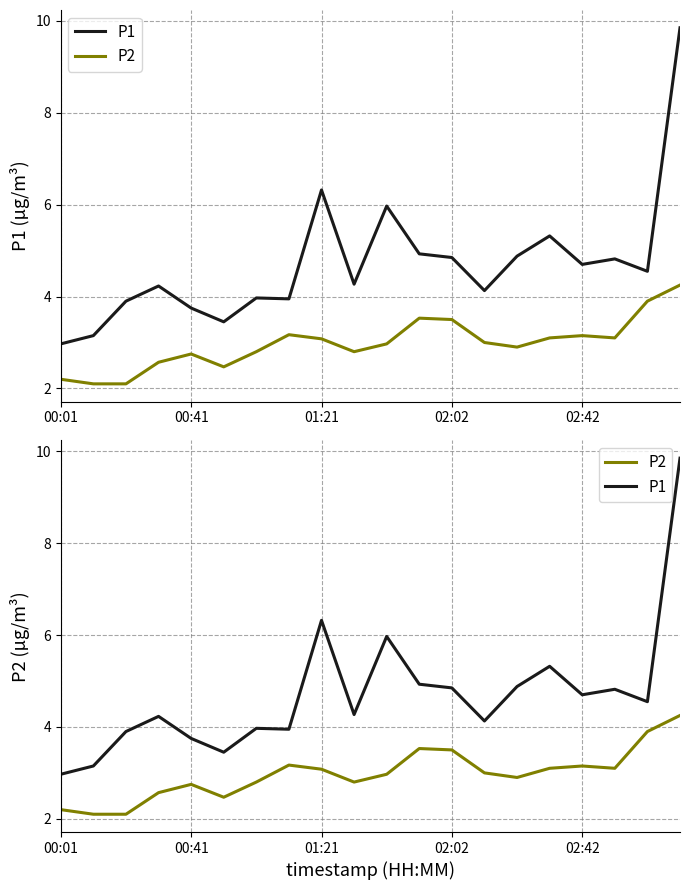

Which series has the largest range (max minus min)?

P1